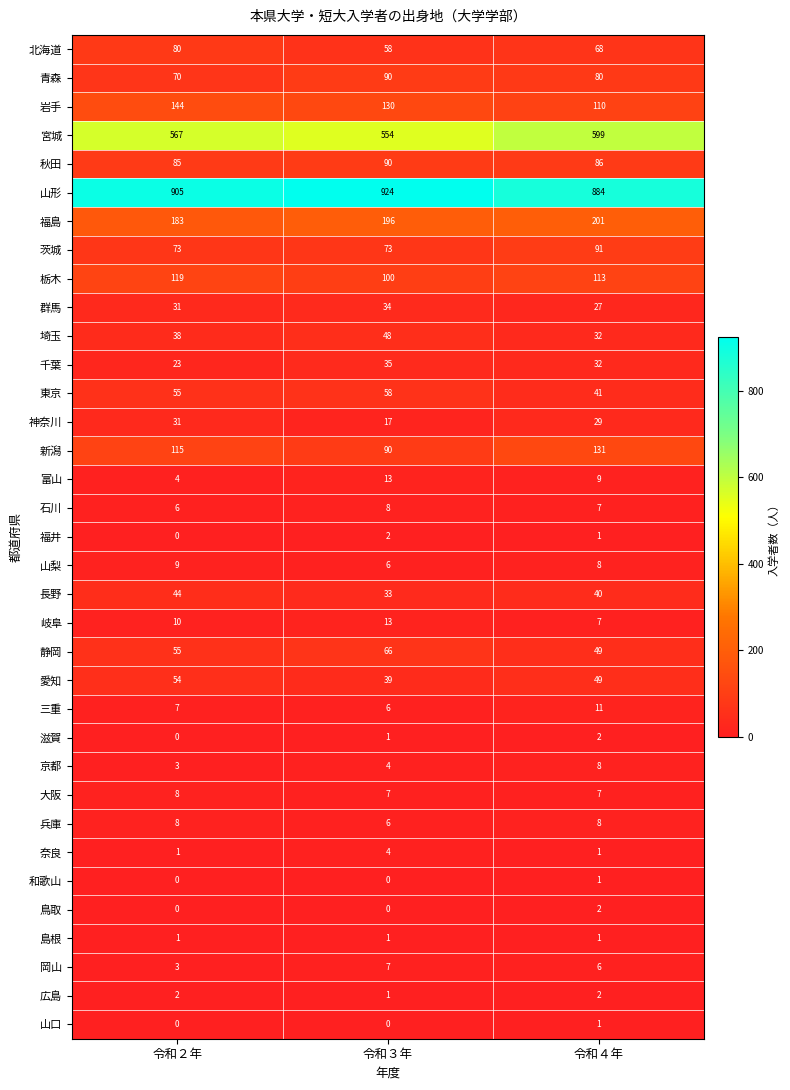

Which series has the largest range (max minus min)?

宮城